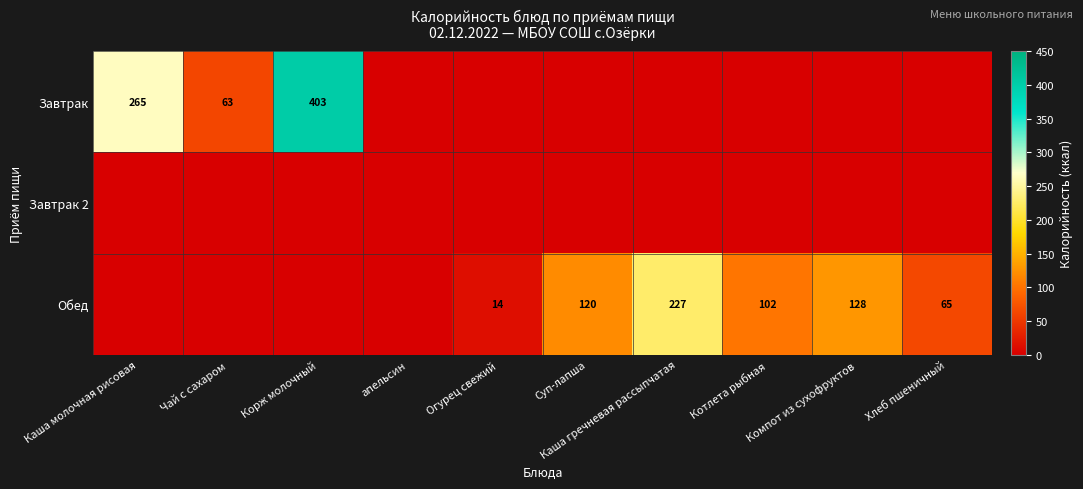

The Обед series shows 120 at Суп-лапша. True or false?

True